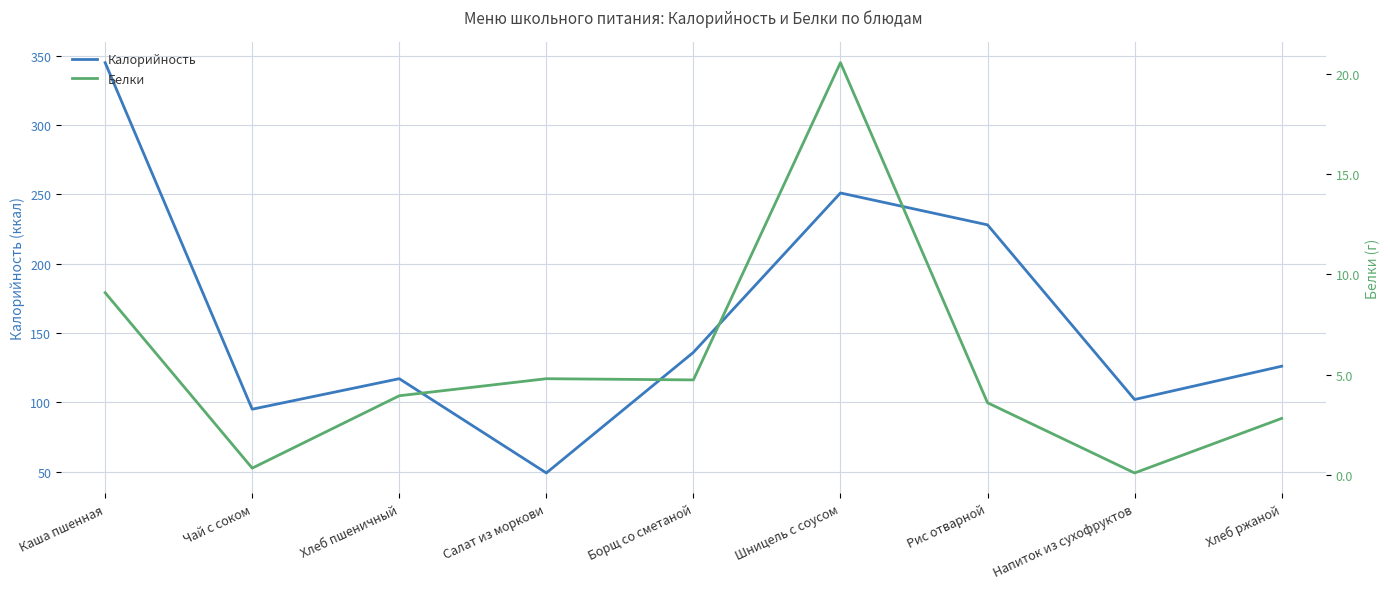

What is the value of the Белки point at the 9th from the left?

2.8